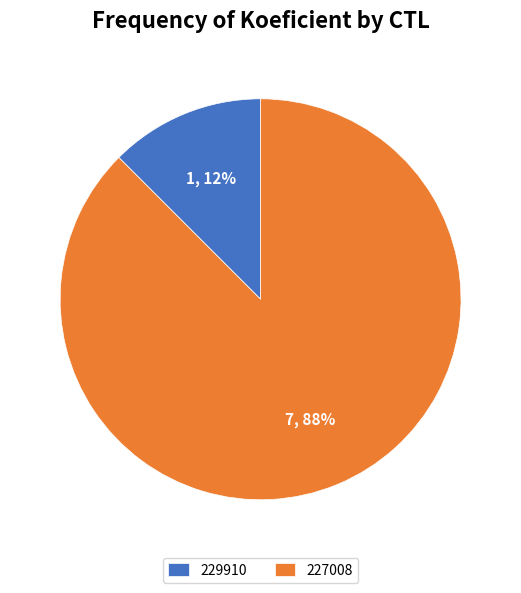

Between 227008 and 229910, which is larger?

227008